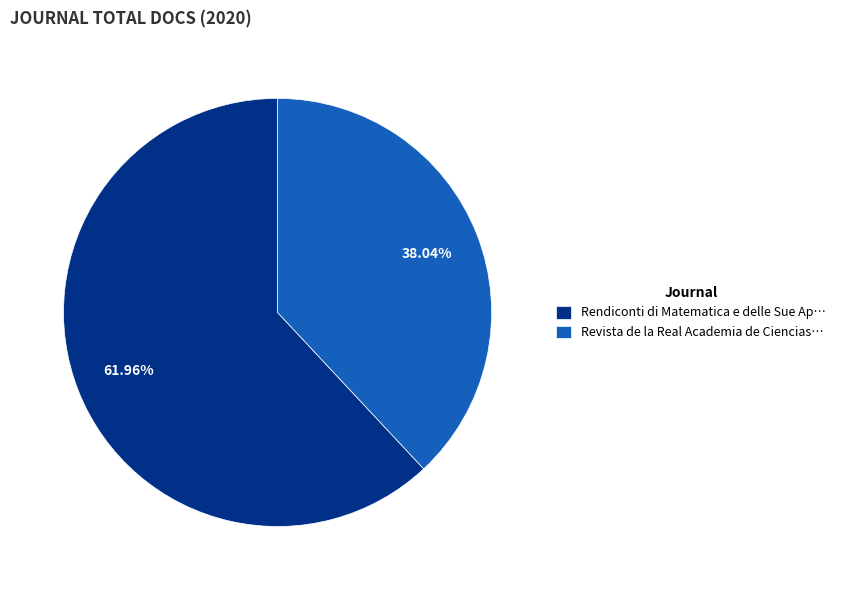

Which category has the biggest portion of the pie?

Rendiconti di Matematica